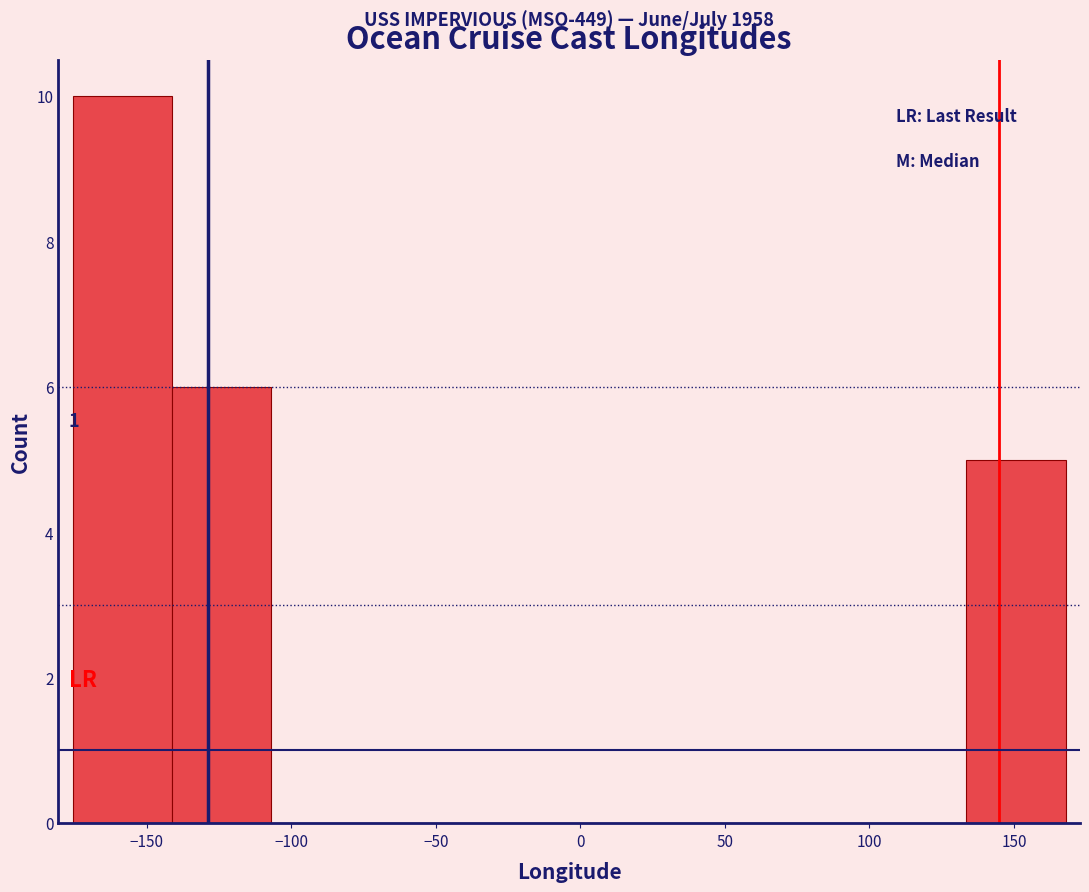

Which range on the x-axis has the tallest bar?

-175 to -140